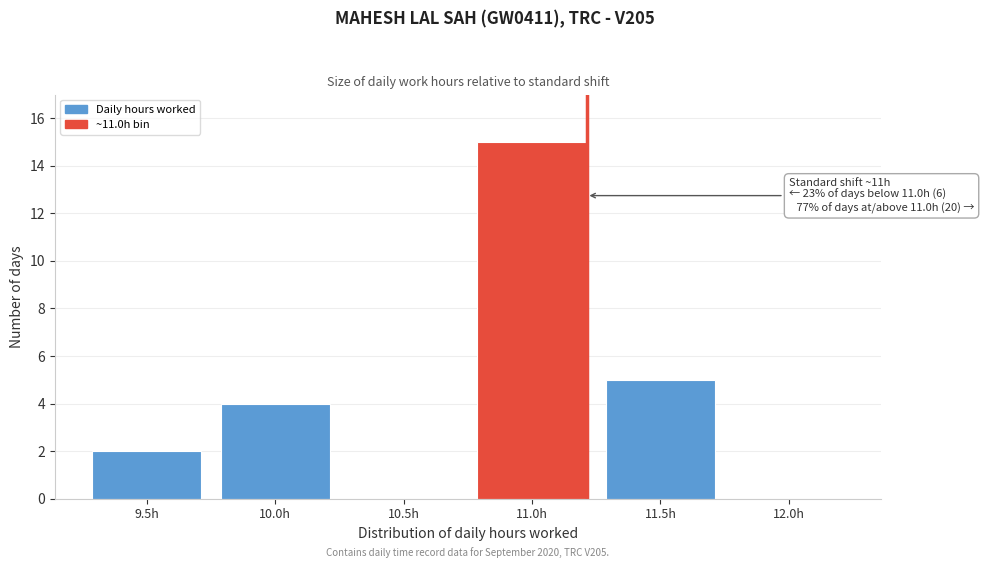

Reading left to right, what are all the values shown in this chart?

9.5h=2	10.0h=4	10.5h=0	11.0h=15	11.5h=5	12.0h=0